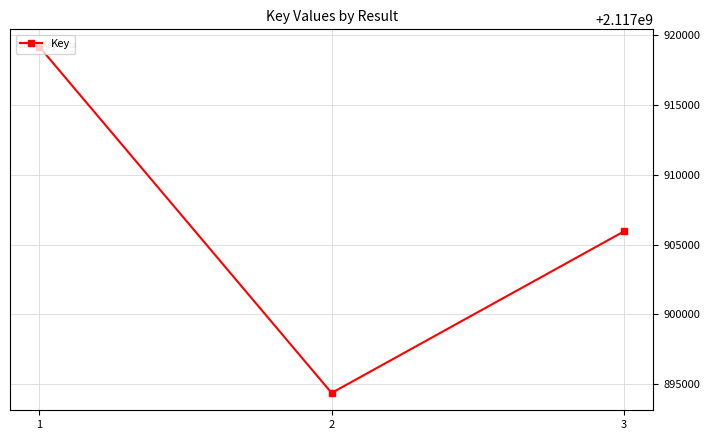

Reading right to left, list all the values displayed in this chart.

2117905942	2117894357	2117919185